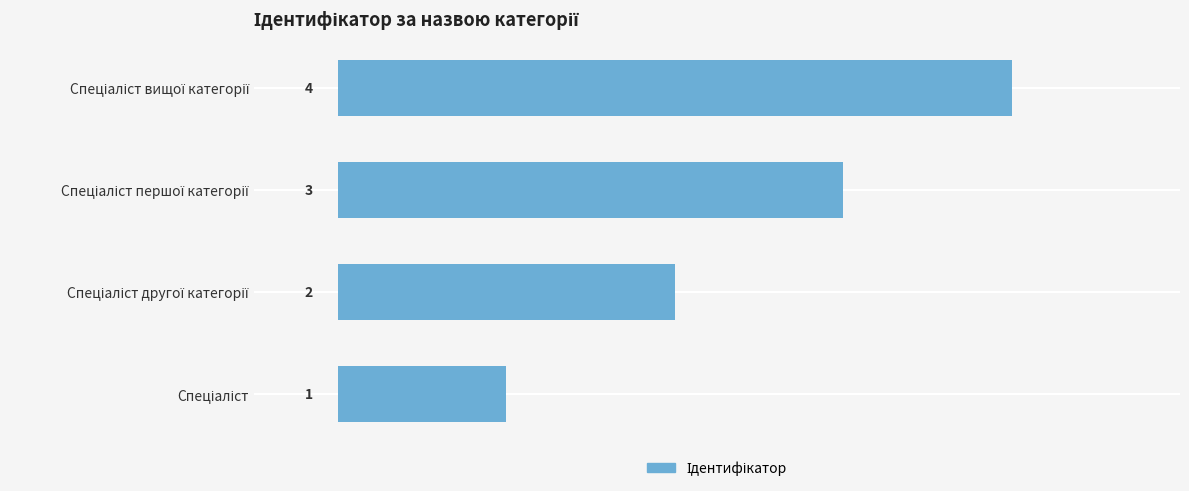

What is the difference between the maximum and minimum values?

3